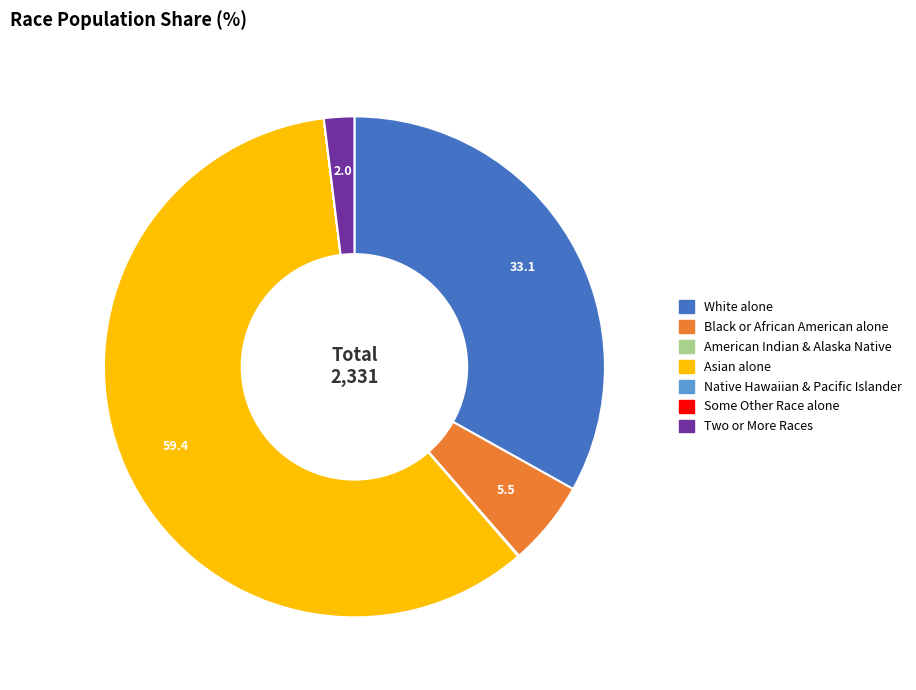

Is there a majority slice in this chart?

Yes